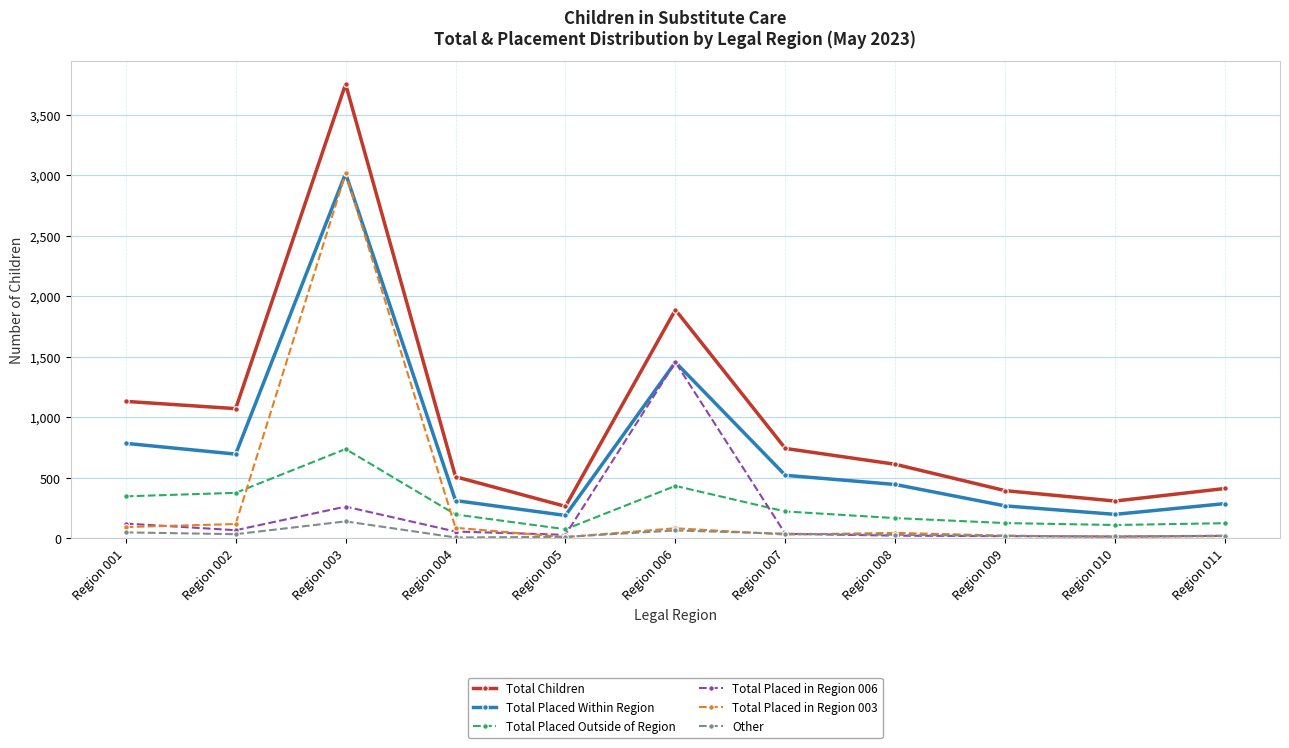

How many interior local peaks does the Total Children series have?

2